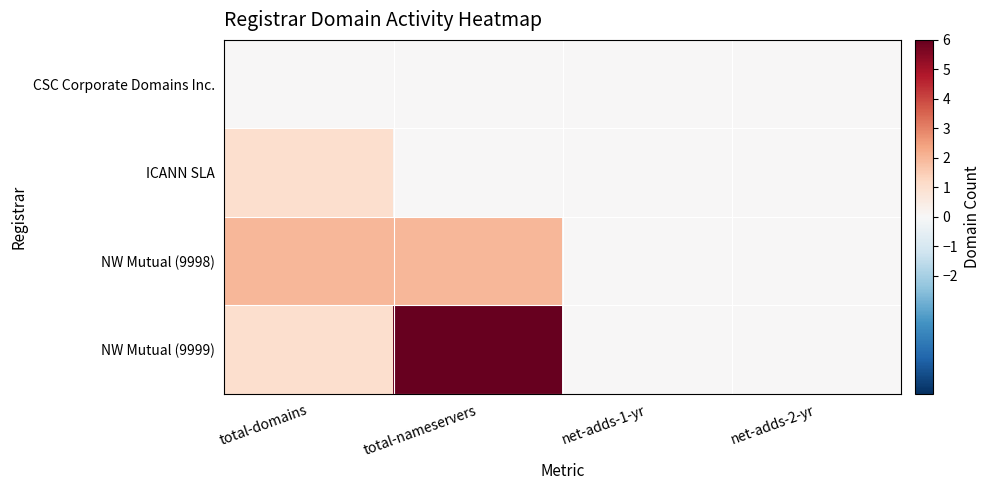

Reading right to left, list all the values displayed in this chart.

CSC Corporate Domains Inc.: net-adds-2-yr=0	net-adds-1-yr=0	total-nameservers=0	total-domains=0
ICANN SLA: net-adds-2-yr=0	net-adds-1-yr=0	total-nameservers=0	total-domains=1
NW Mutual (9998): net-adds-2-yr=0	net-adds-1-yr=0	total-nameservers=2	total-domains=2
NW Mutual (9999): net-adds-2-yr=0	net-adds-1-yr=0	total-nameservers=6	total-domains=1